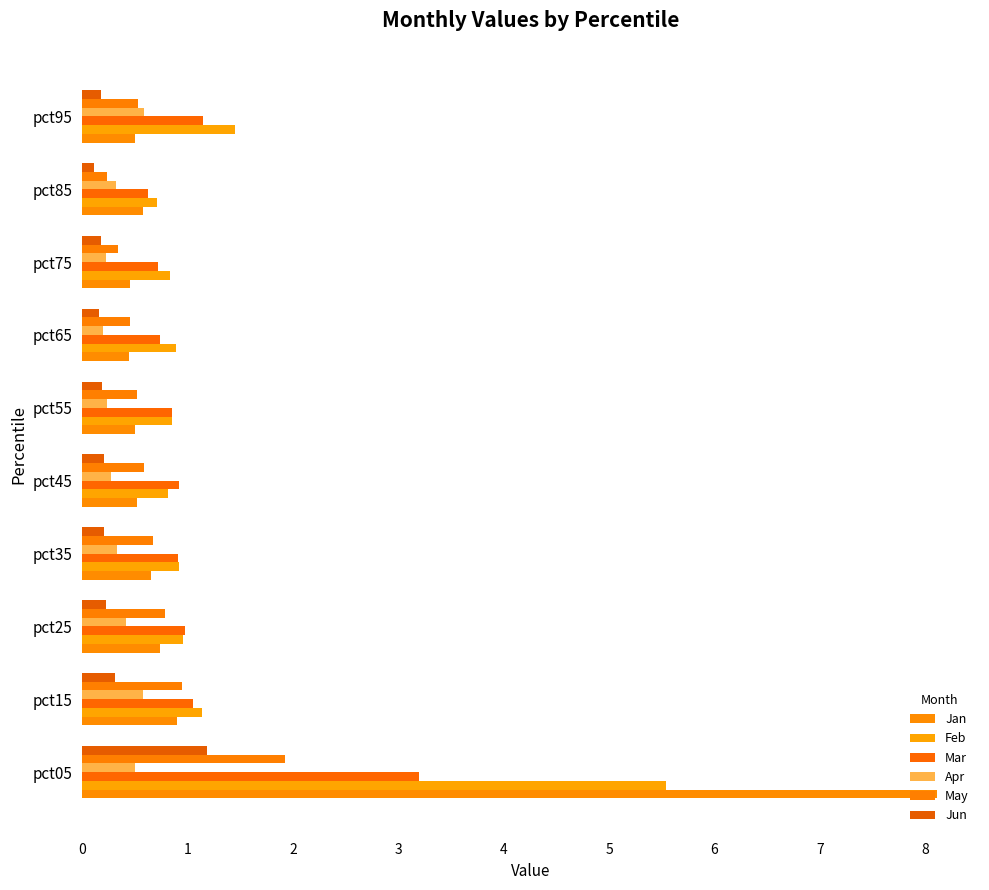

What is the sum of all Jan values?

13.4